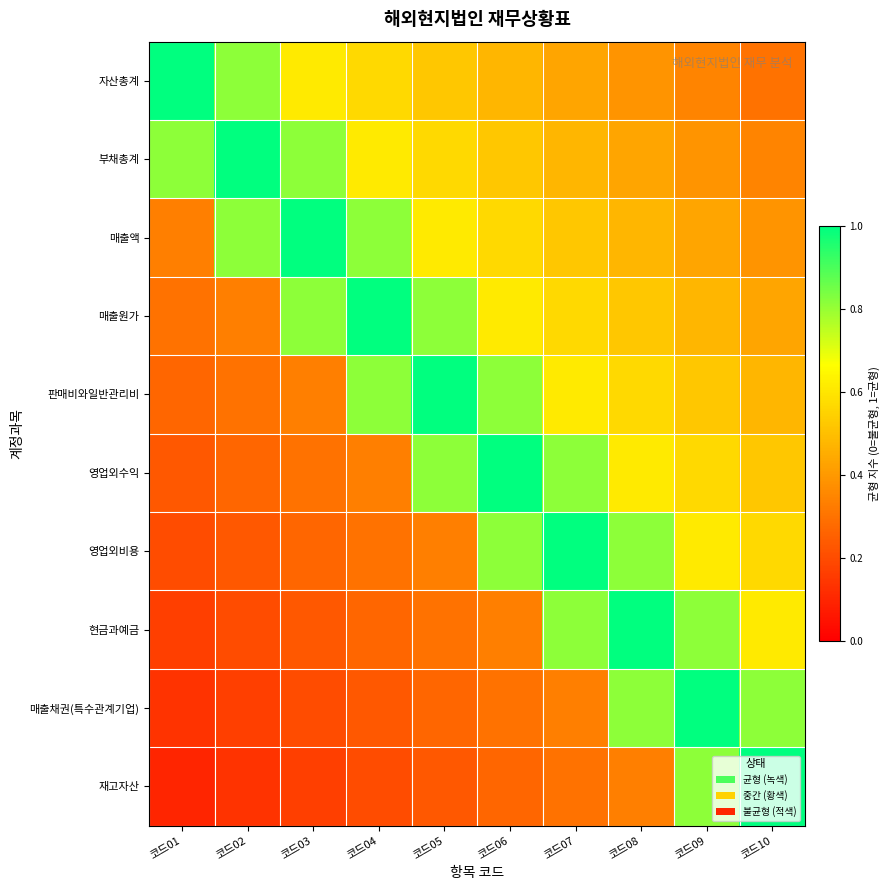

Which label corresponds to the smallest value in the chart?

코드01